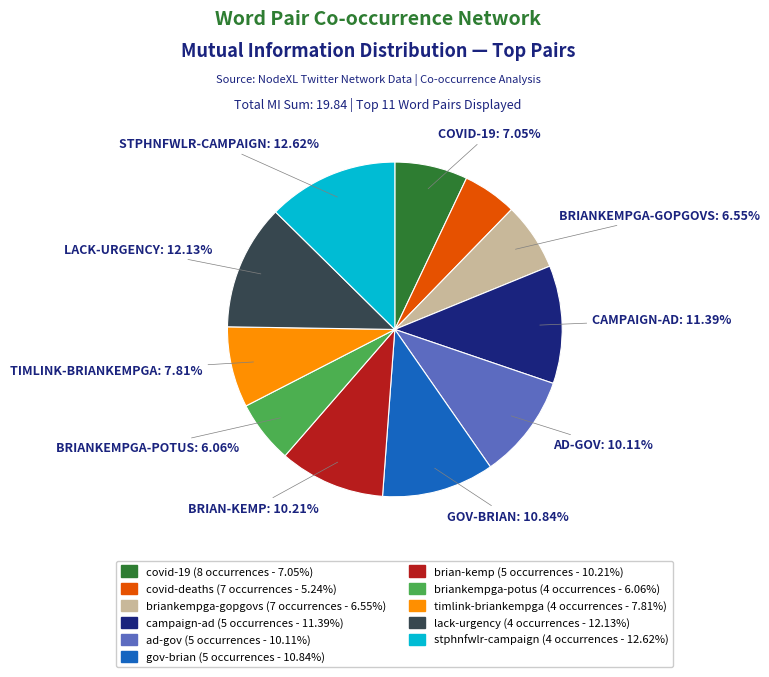

Combined, what portion of the pie is lack-urgency and stphnfwlr-campaign?

24.7%